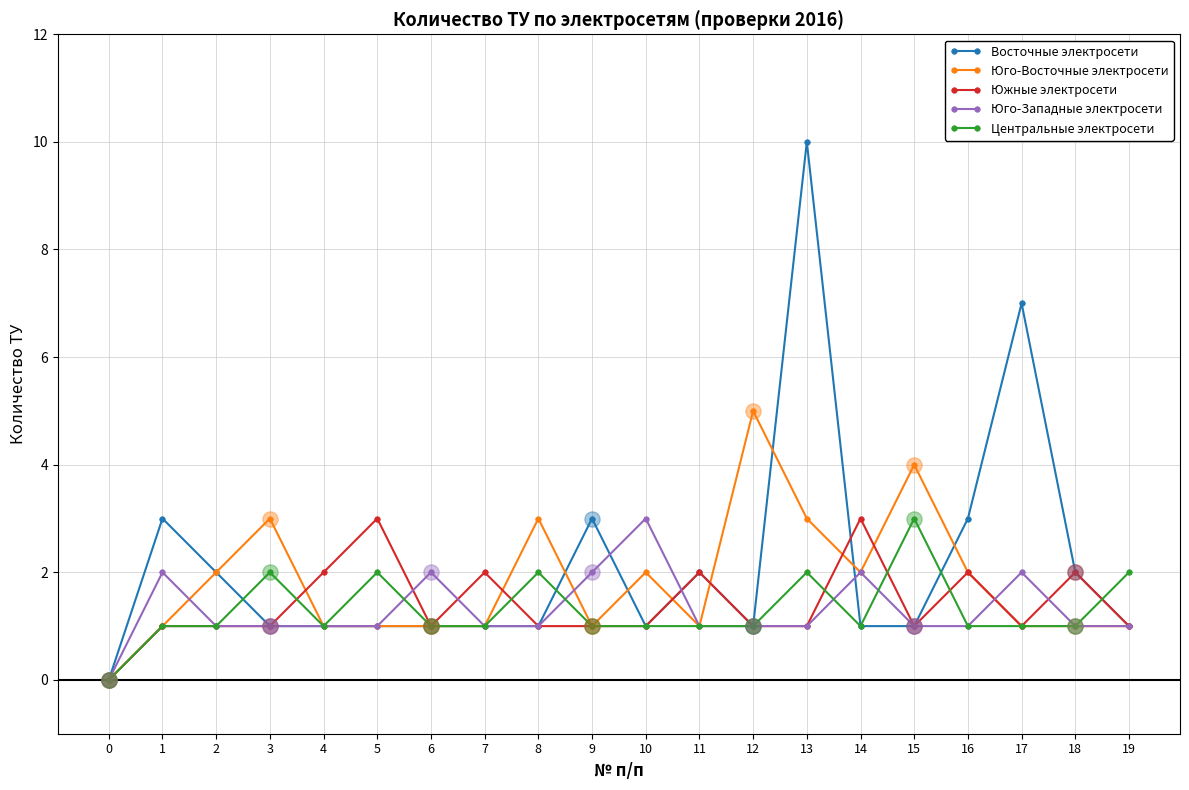

Is the value of Восточные электросети at 5 greater than the value of Юго-Восточные электросети at 8?

No